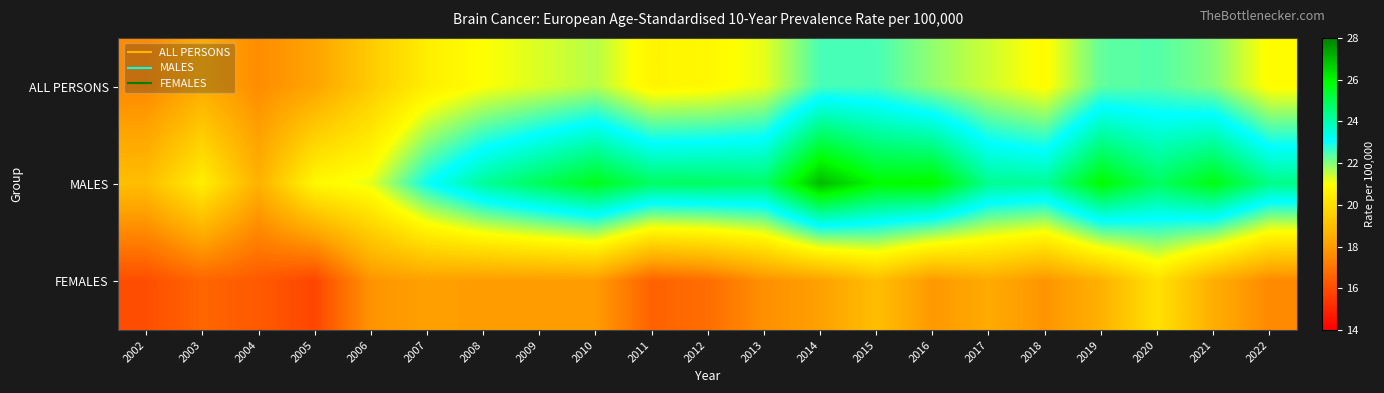

Reading right to left, list all the values displayed in this chart.

ALL PERSONS: 2022=20.9	2021=22.0	2020=22.4	2019=22.3	2018=20.9	2017=21.4	2016=21.9	2015=22.5	2014=22.5	2013=21.2	2012=20.8	2011=20.7	2010=21.6	2009=21.3	2008=21.0	2007=20.5	2006=19.4	2005=18.2	2004=17.6	2003=18.4	2002=17.5
MALES: 2022=24.4	2021=25.7	2020=24.8	2019=25.9	2018=24.2	2017=24.3	2016=26.0	2015=25.9	2014=27.0	2013=24.7	2012=24.8	2011=24.8	2010=25.6	2009=24.9	2008=24.2	2007=23.0	2006=21.2	2005=20.8	2004=18.6	2003=20.5	2002=19.0
FEMALES: 2022=17.5	2021=18.5	2020=20.1	2019=18.6	2018=17.8	2017=18.4	2016=17.9	2015=19.0	2014=18.1	2013=17.7	2012=16.8	2011=16.5	2010=18.0	2009=18.0	2008=18.0	2007=18.1	2006=17.8	2005=15.8	2004=16.3	2003=16.6	2002=16.0